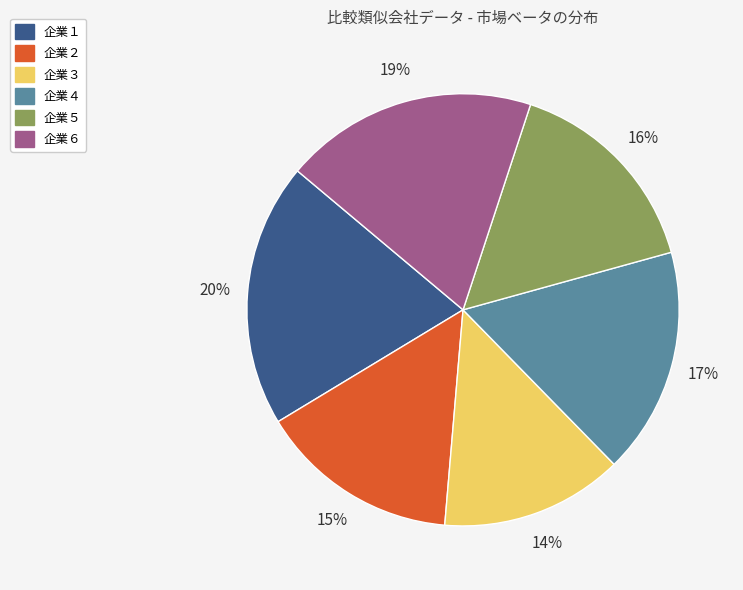

Is there a majority slice in this chart?

No